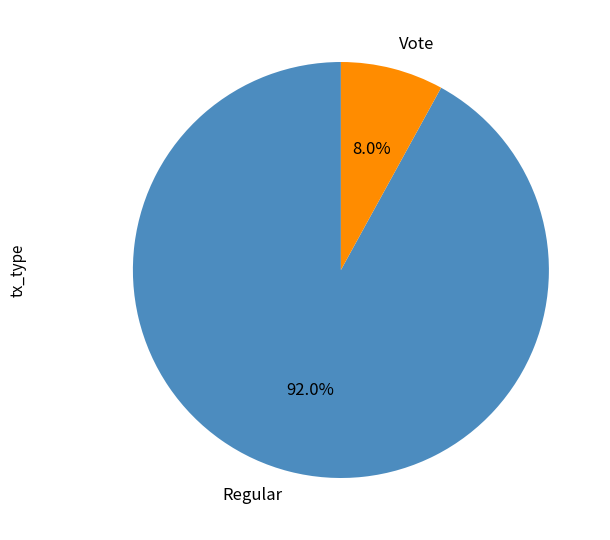

To the nearest percent, what portion does Regular represent?

92%